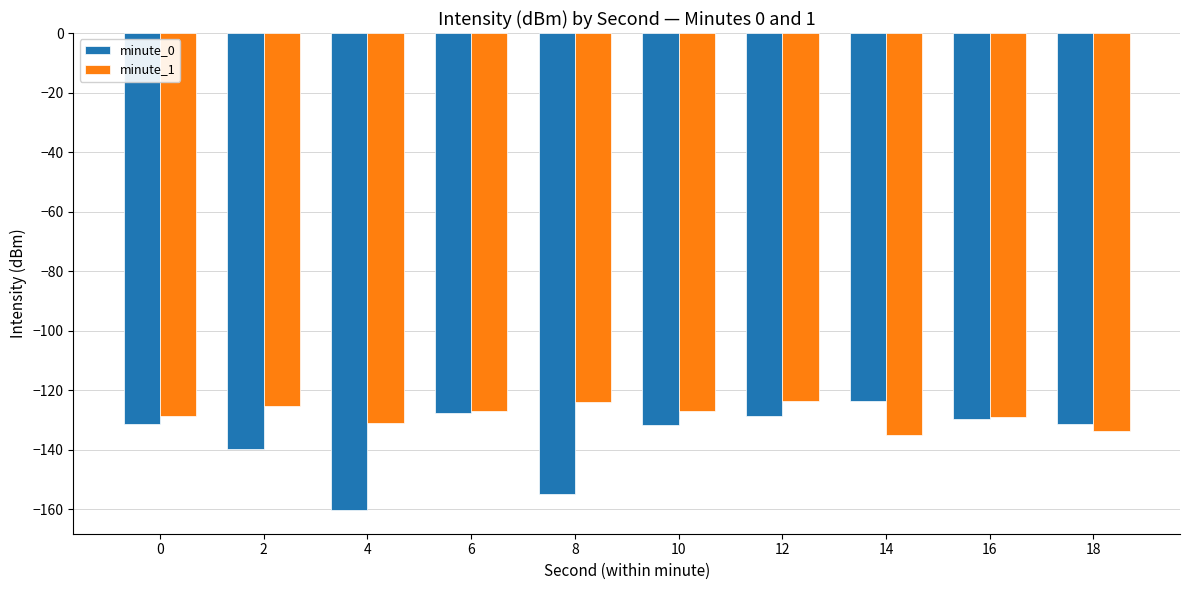

List the series in order of their overall mean, lowest first.

minute_0, minute_1